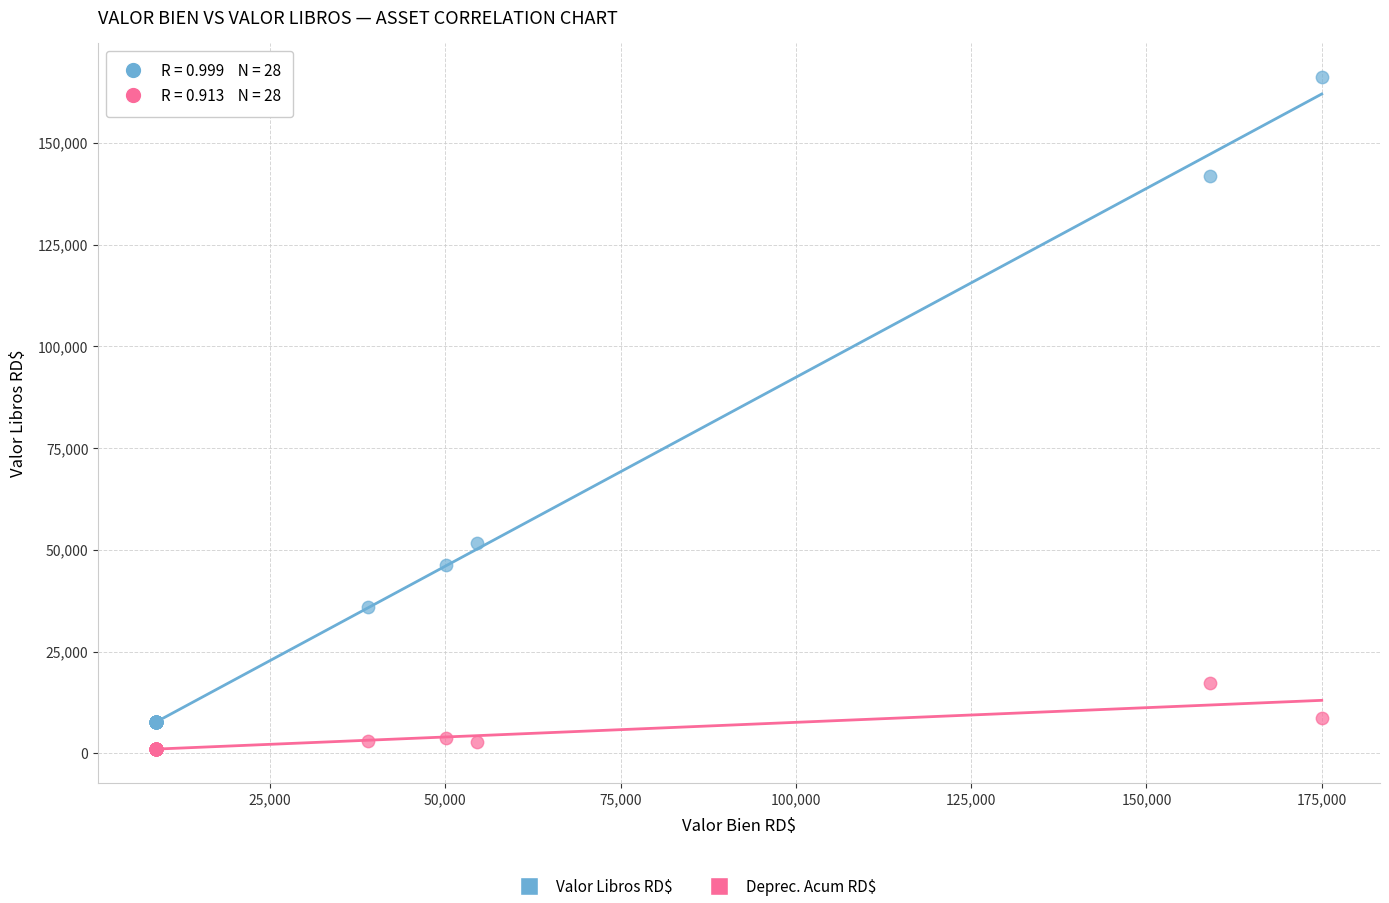

In the Valor Libros RD$ series, what Y value is closest to 86979?

51775.1